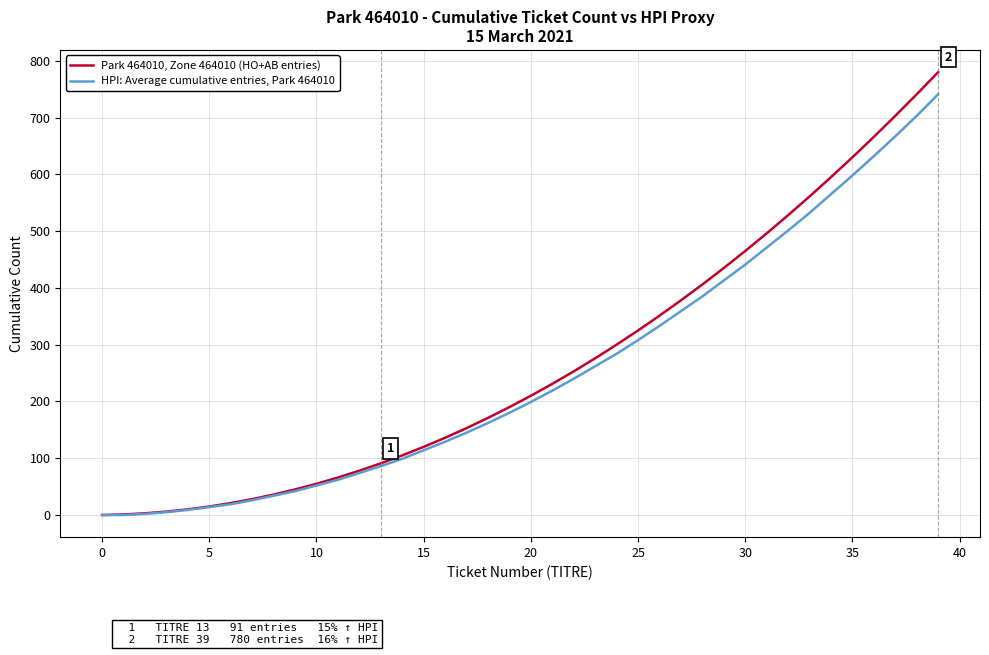

Which series has the largest range (max minus min)?

Park 464010, Zone 464010 (HO+AB entries)